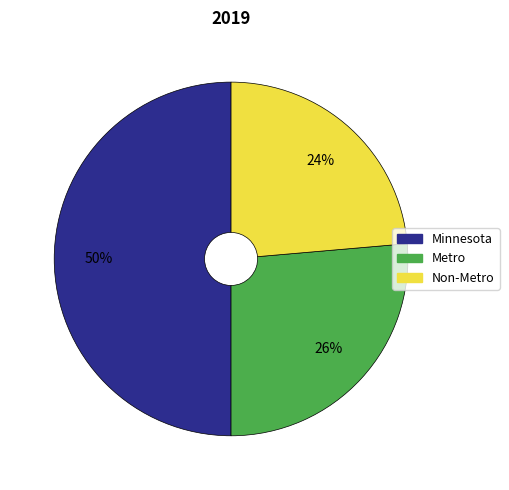

To the nearest percent, what is the average slice percentage?

33%